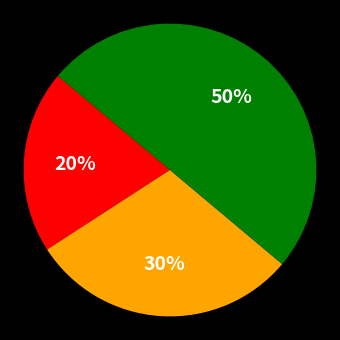

How many slices are in this pie chart?

3